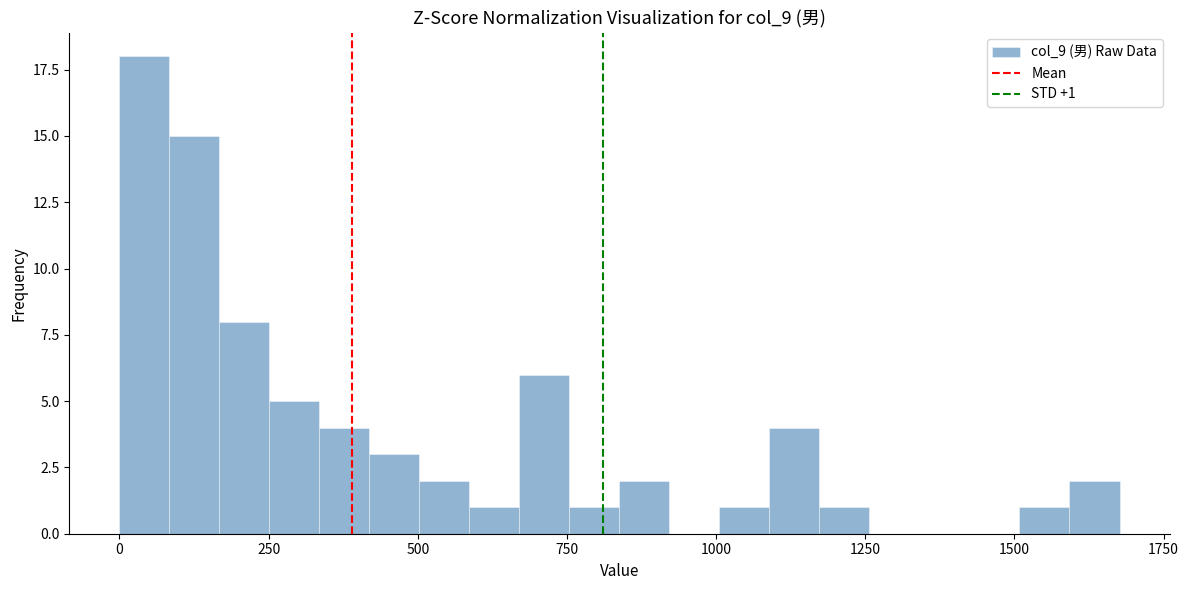

Read against the x-axis, roughly where is the centre of the tallest bar?

50